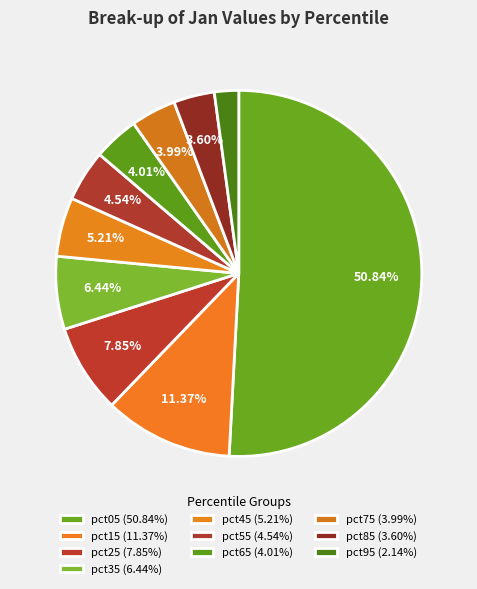

Count the number of slices in the pie.

10